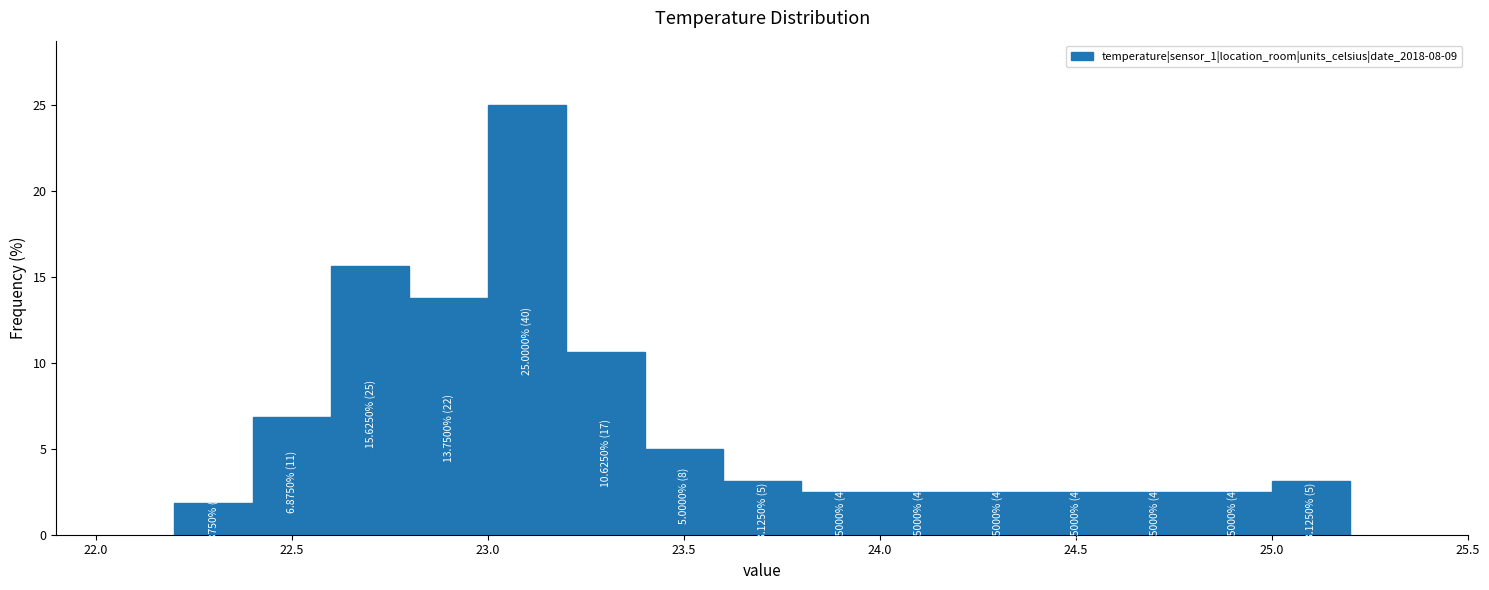

Which range on the x-axis has the tallest bar?

23.0 to 23.2